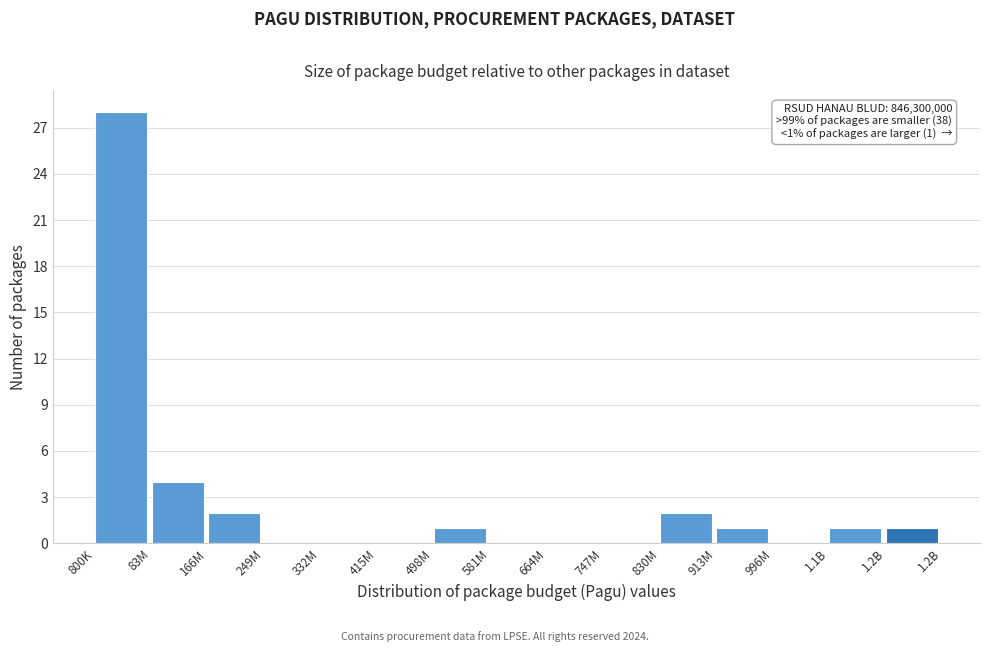

Reading left to right, transcribe all the data shown in this chart.

800K=28	83M=4	166M=2	249M=0	332M=0	415M=0	498M=1	581M=0	664M=0	747M=0	830M=2	913M=1	996M=0	1.1B=1	1.2B=1